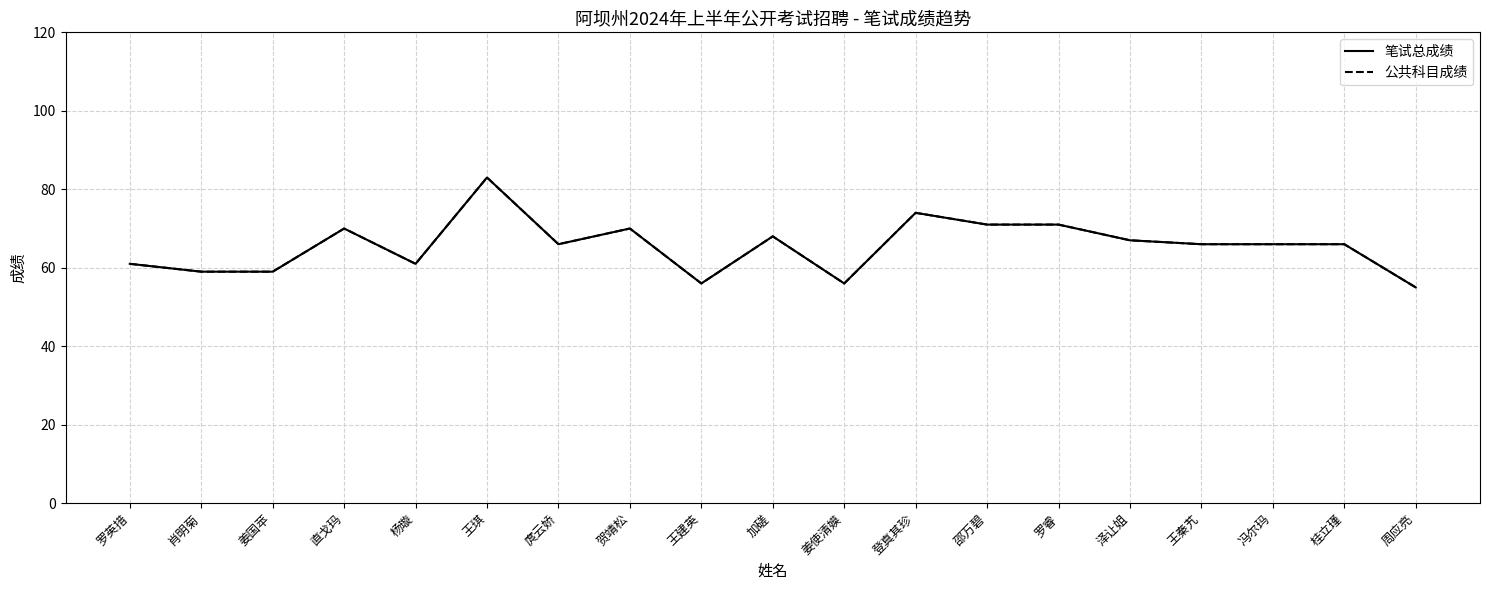

What is the total value across all series at 邵万碧?

142